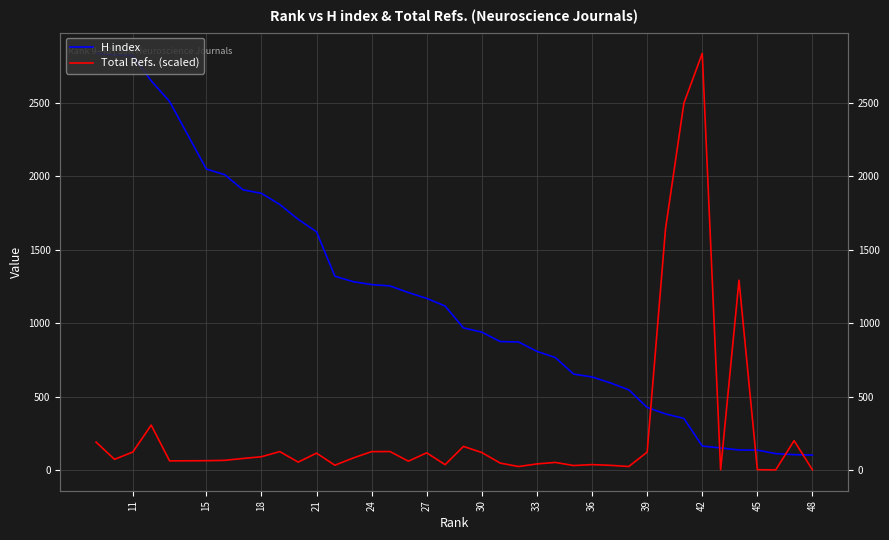

At how many categories does at least one series exceed 1745?

12